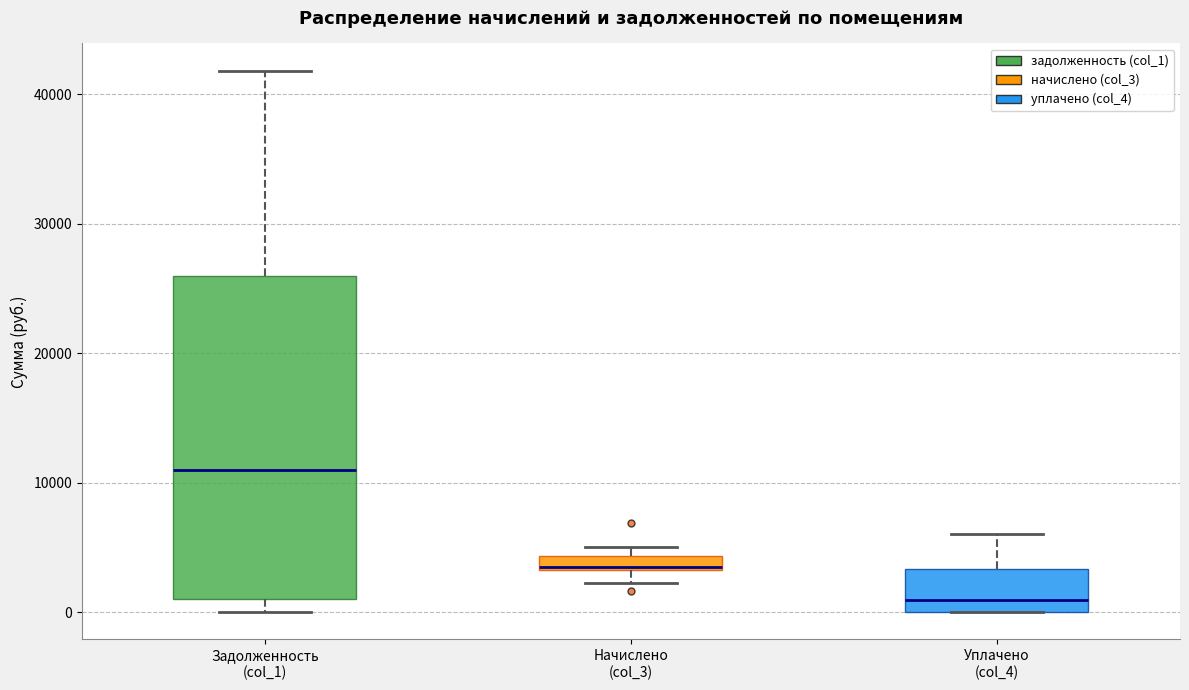

Comparing the boxes themselves (not the whiskers), which one is the tallest?

Задолженность (col_1)